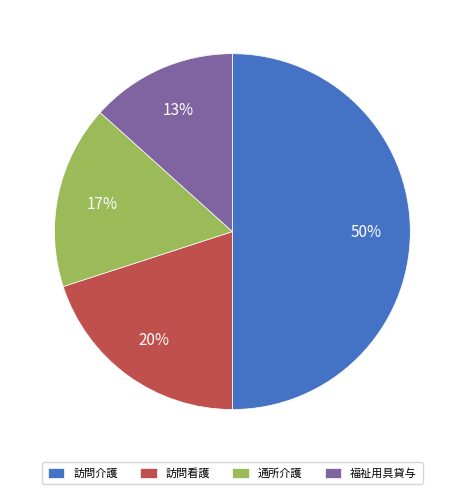

Do 訪問介護 and 通所介護 together represent more than half of the pie?

Yes